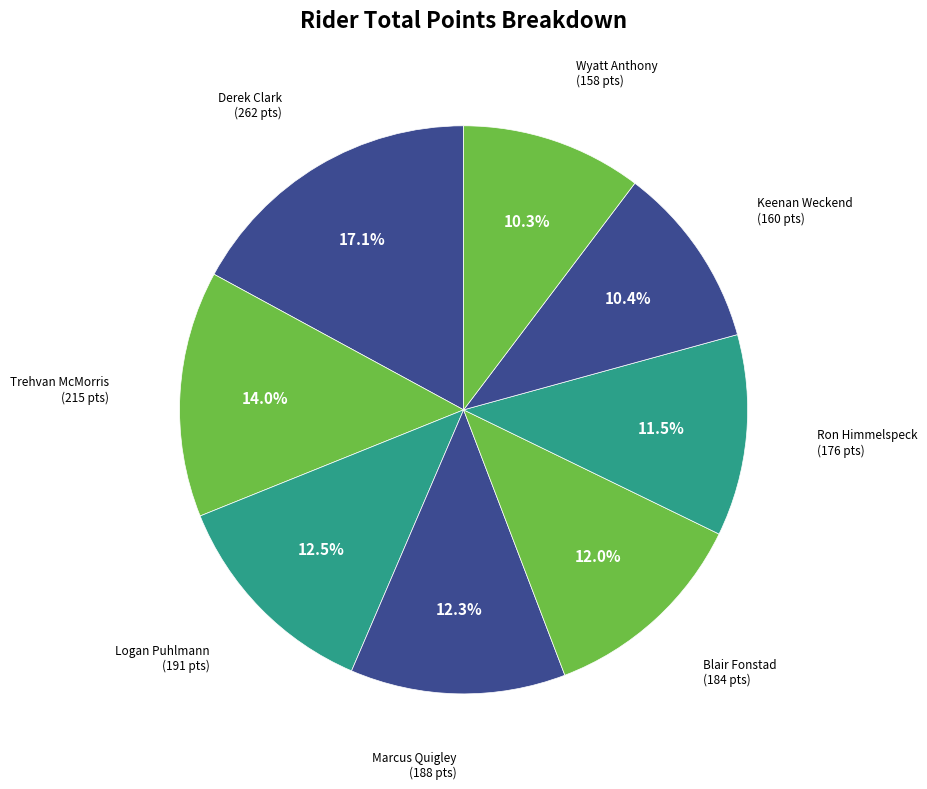

What portion of the pie excludes Wyatt Anthony?

89.7%